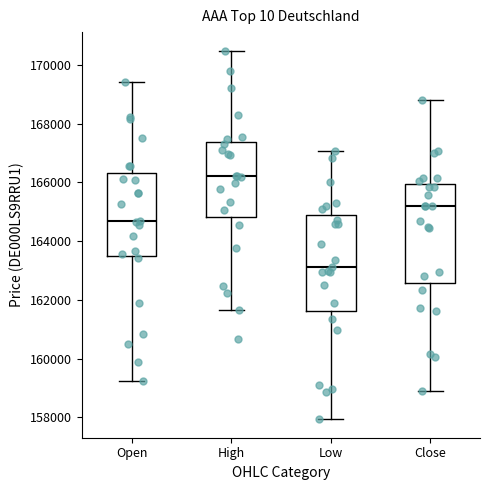

Where does the median line of the box for High sit on the y-axis? The values are not printed on the chart, so give them approximately, as read against the axis.

166200